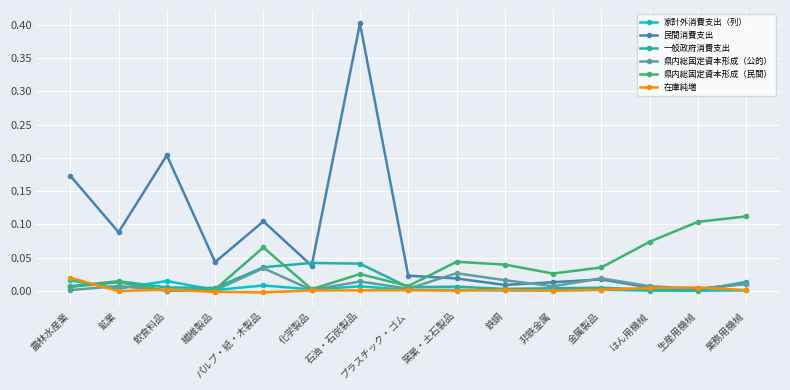

How many interior local valleys does the 県内総固定資本形成（民間） series have?

4